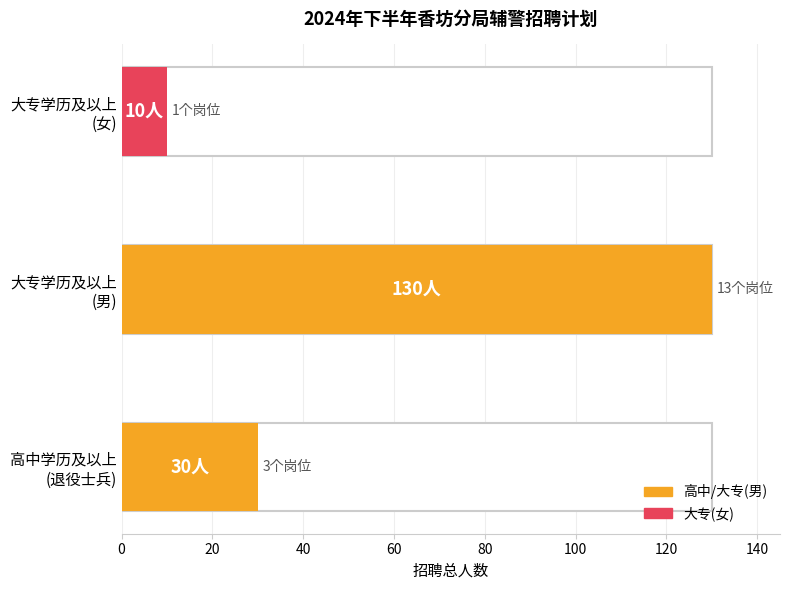

How many bars are there in total?

3